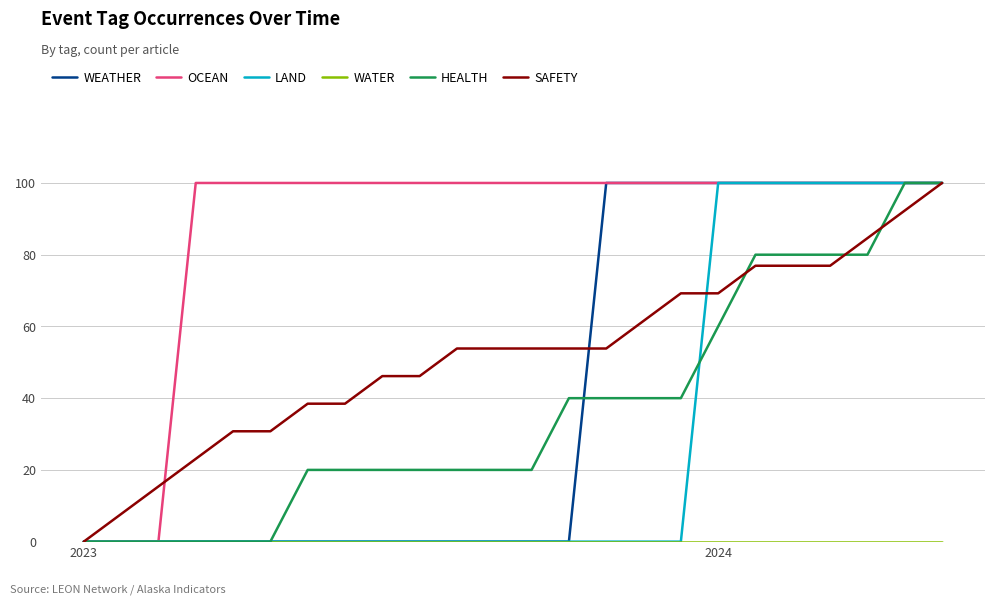

Which series has the largest total across all categories?

OCEAN